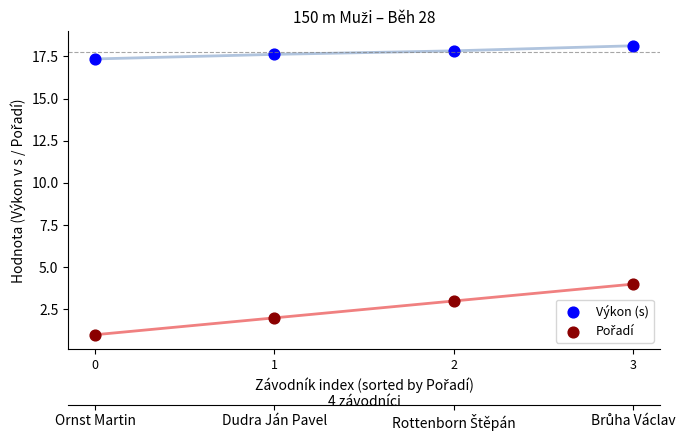

Which series has the widest spread of Y values?

Pořadí